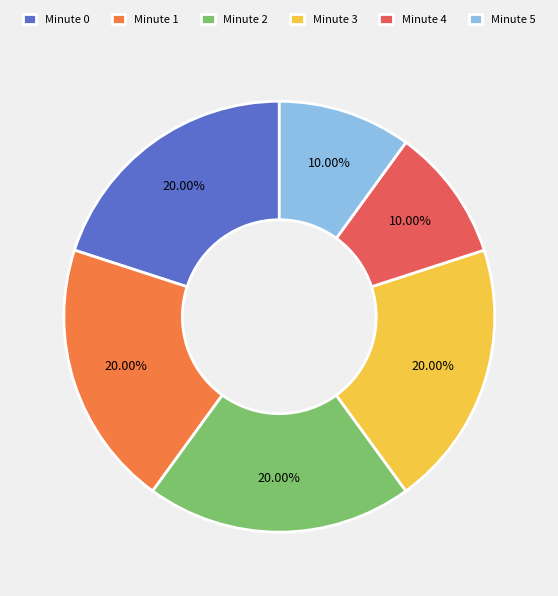

Does any single category account for the majority?

No